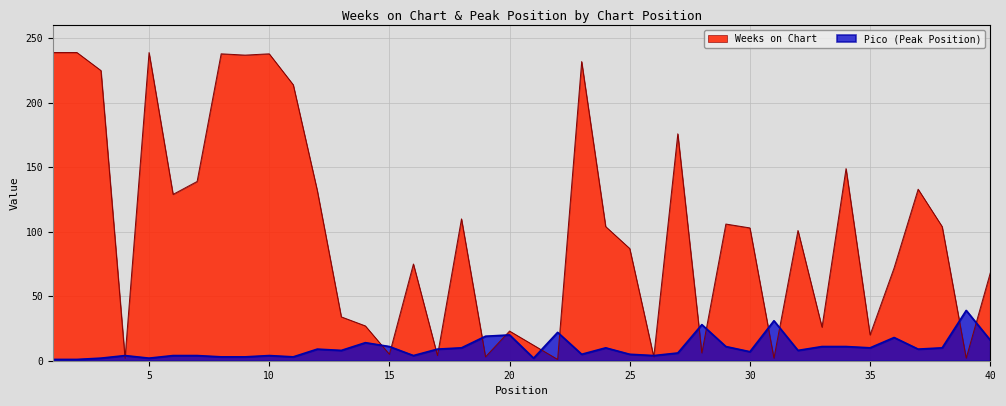

Reading left to right, what are all the values shown in this chart?

Weeks on Chart: 239	239	225	2	239	129	139	238	237	238	214	132	34	27	5	75	4	110	3	23	12	1	232	104	87	3	176	6	106	103	2	101	26	149	20	72	133	104	2	68
Pico: 1	1	2	4	2	4	4	3	3	4	3	9	8	14	11	4	9	10	19	20	2	22	5	10	5	4	6	28	11	7	31	8	11	11	10	18	9	10	39	16